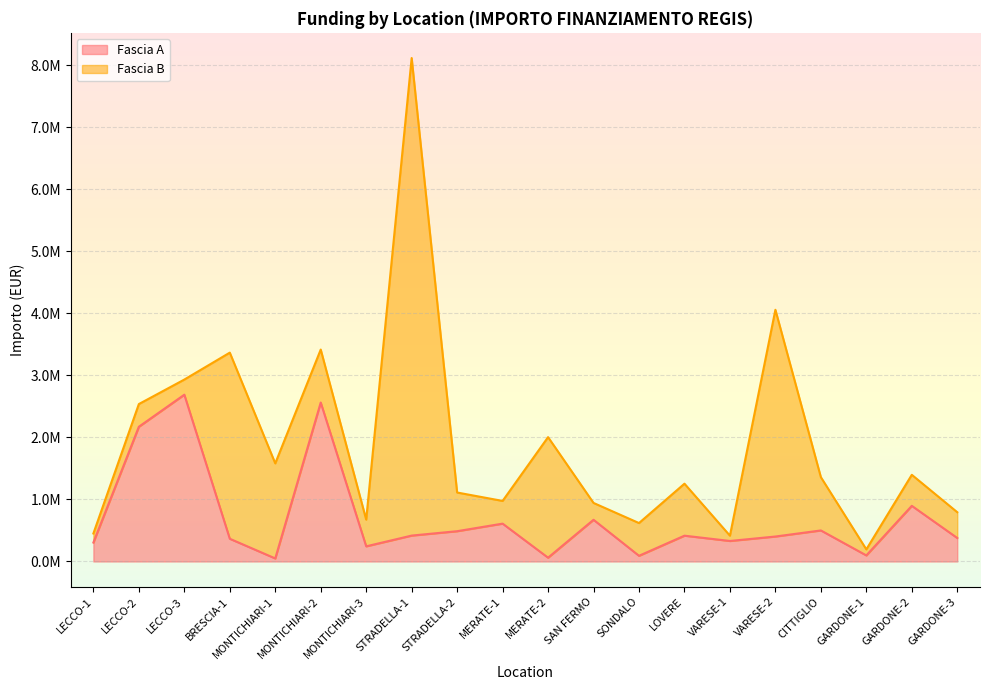

What is the value of the 10th point from the left?

610000.0